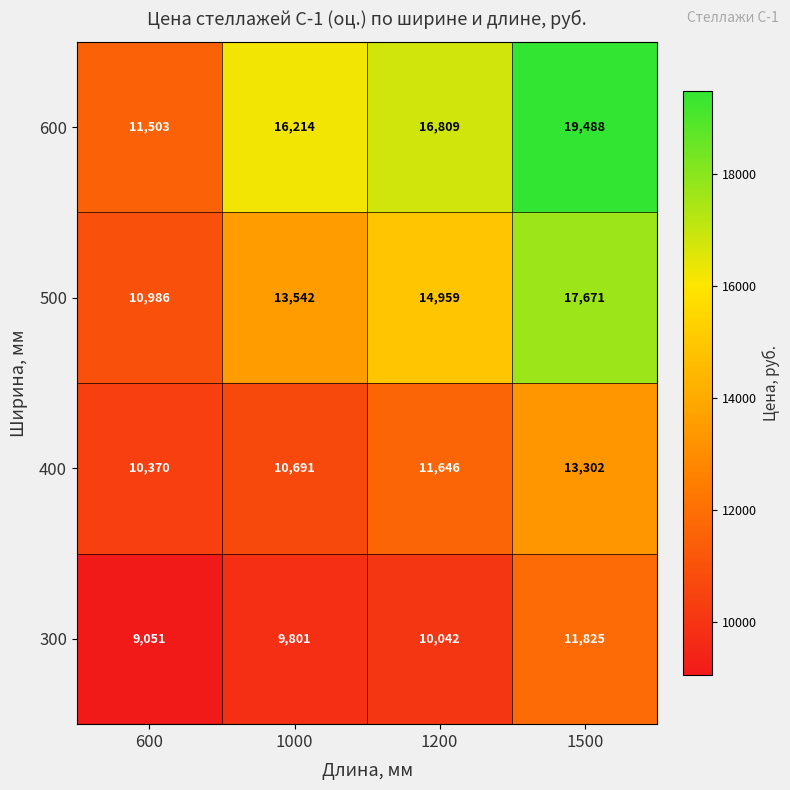

At which category is the sum across all series the highest?

1500